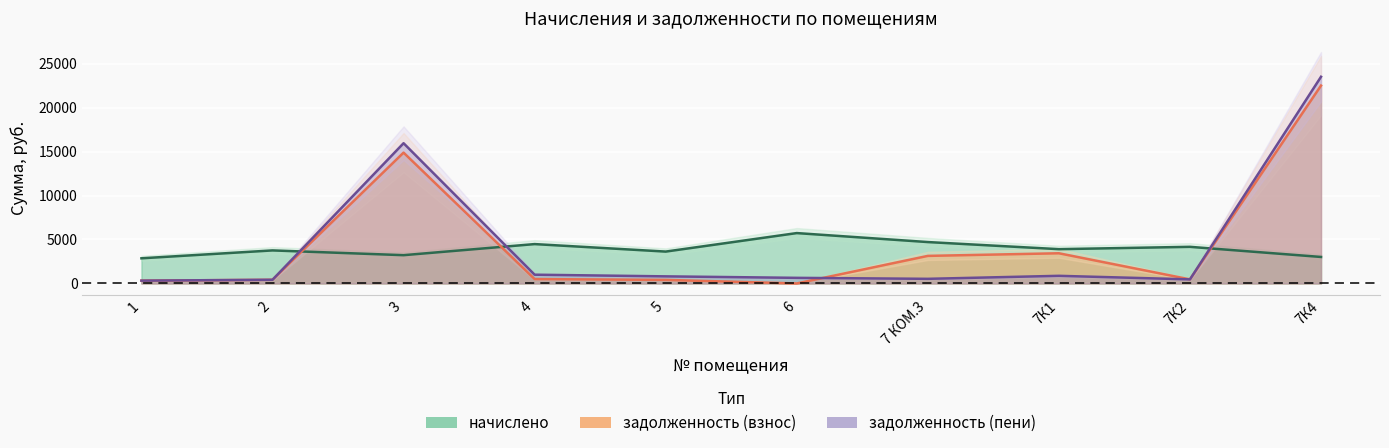

Which series has the widest spread of values?

задолженность (пени)